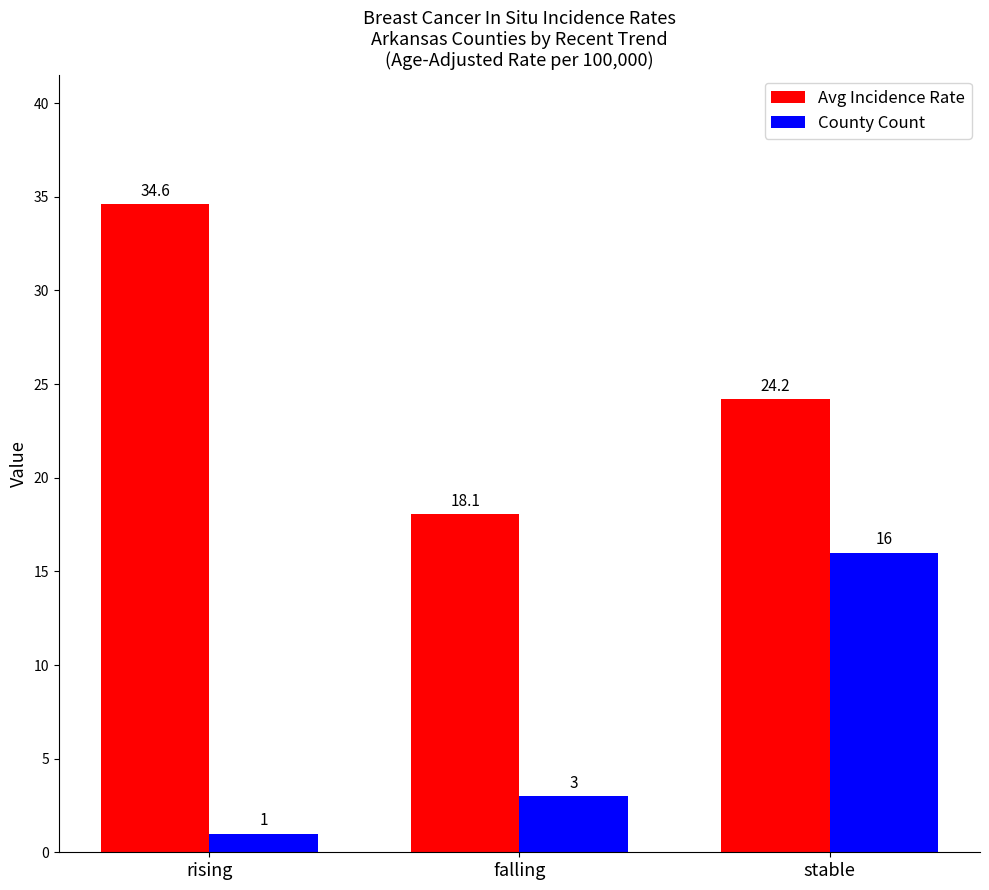

Count the County Count values in the range 1 to 16.

3